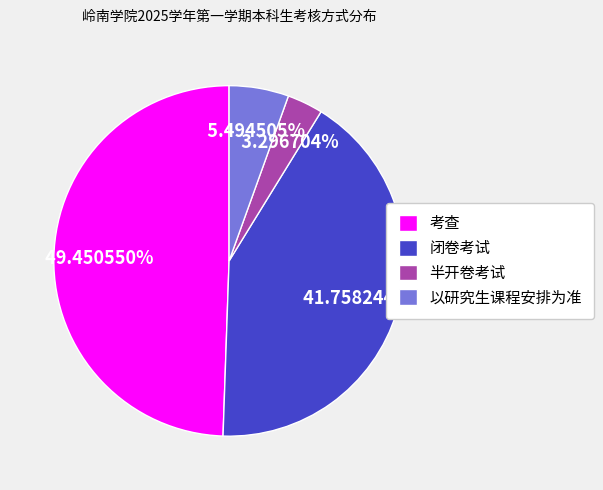

What percentage is the 考查 slice, to the nearest percent?

49%